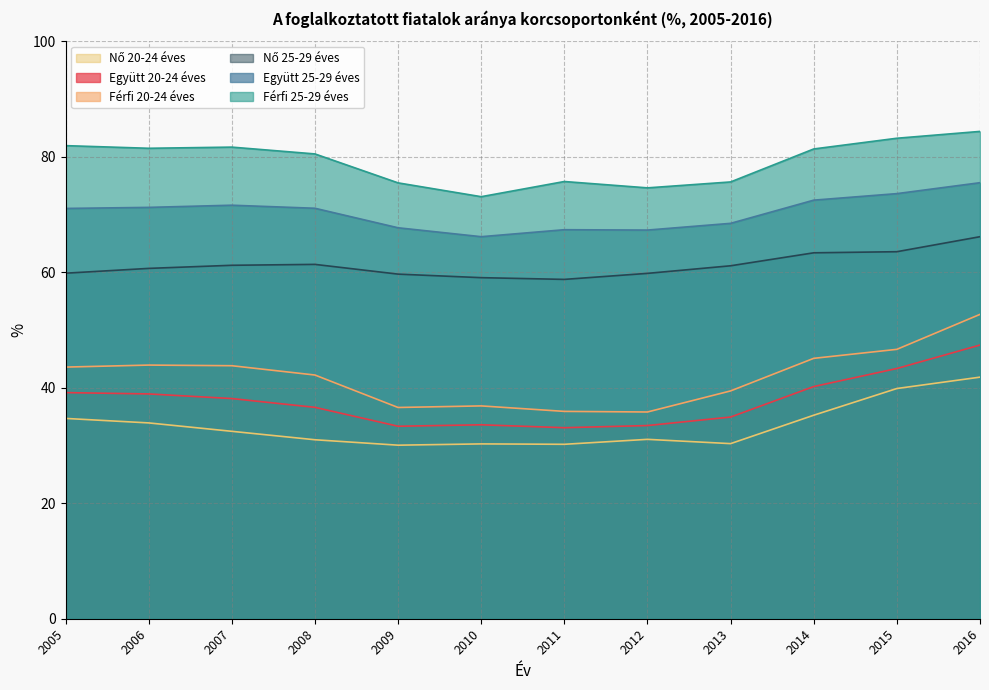

Reading right to left, transcribe all the data shown in this chart.

Együtt 20-24 éves: 2016=47.4	2015=43.3	2014=40.2	2013=34.9	2012=33.4	2011=33.1	2010=33.6	2009=33.3	2008=36.6	2007=38.1	2006=38.9	2005=39.2
Együtt 25-29 éves: 2016=75.5	2015=73.6	2014=72.5	2013=68.5	2012=67.3	2011=67.4	2010=66.1	2009=67.7	2008=71.1	2007=71.6	2006=71.2	2005=71.0
Férfi 20-24 éves: 2016=52.7	2015=46.6	2014=45.1	2013=39.4	2012=35.8	2011=35.9	2010=36.8	2009=36.6	2008=42.2	2007=43.8	2006=43.9	2005=43.6
Férfi 25-29 éves: 2016=84.4	2015=83.2	2014=81.3	2013=75.6	2012=74.6	2011=75.7	2010=73.1	2009=75.5	2008=80.5	2007=81.7	2006=81.5	2005=81.9
Nő 20-24 éves: 2016=41.8	2015=39.9	2014=35.2	2013=30.3	2012=31.1	2011=30.2	2010=30.3	2009=30.0	2008=31.0	2007=32.4	2006=33.9	2005=34.7
Nő 25-29 éves: 2016=66.1	2015=63.5	2014=63.4	2013=61.1	2012=59.8	2011=58.8	2010=59.1	2009=59.7	2008=61.4	2007=61.2	2006=60.7	2005=59.8